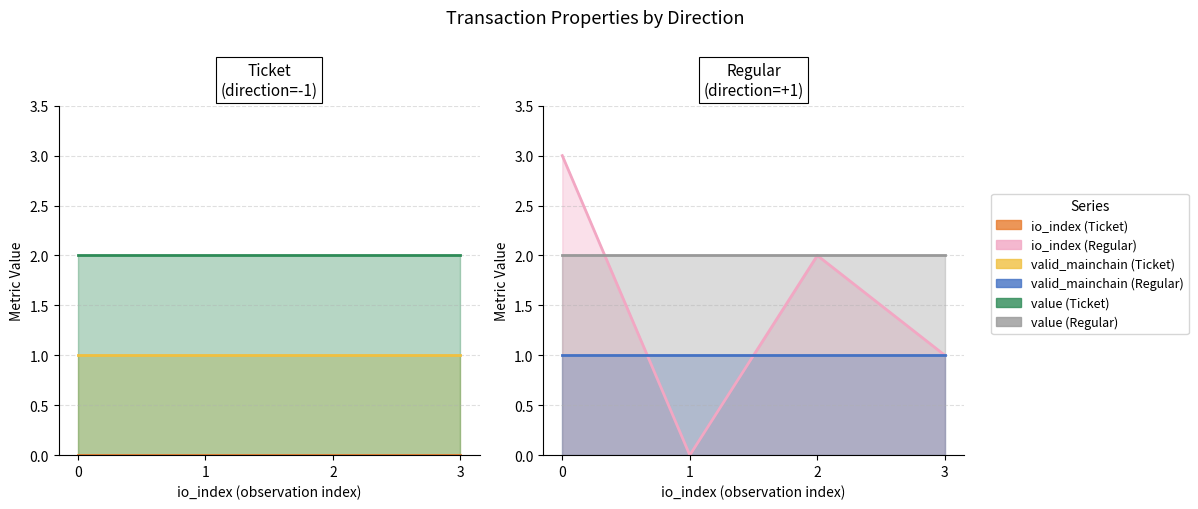

Count the io_index values in the range 1 to 3.

3